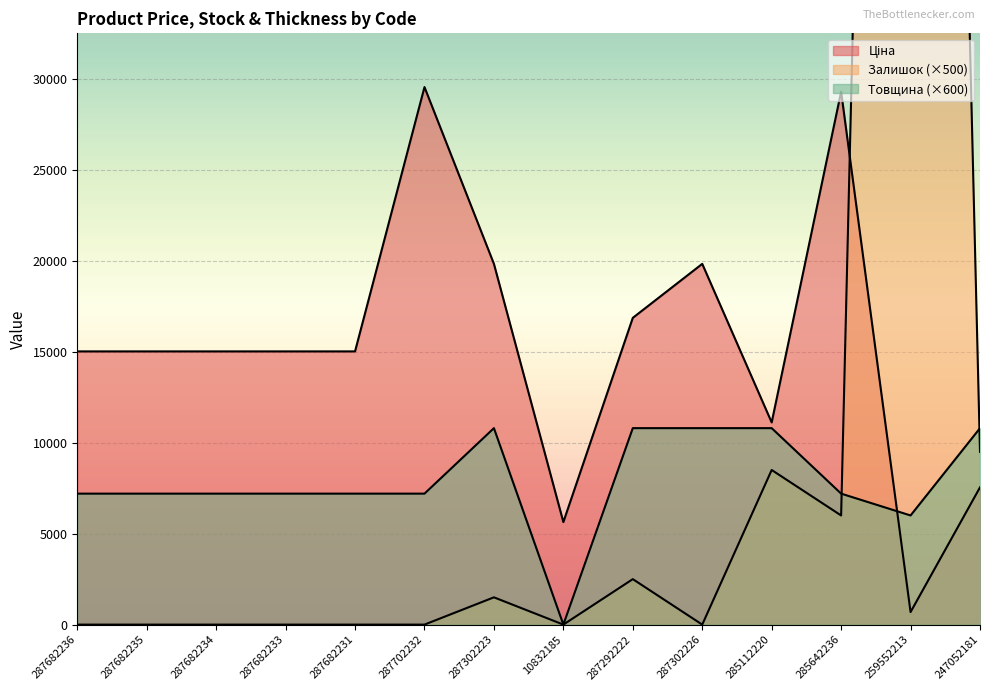

Reading right to left, what are all the values shown in this chart?

Ціна: 7545.9	689.1	29294.9	11113.6	19831.1	16863.2	5636.0	19831.1	29548.9	15019.2	15019.2	15019.2	15019.2	15019.2
Залишок: 9500.0	165000.0	6000.0	8500.0	0.0	2500.0	0.0	1500.0	0.0	0.0	0.0	0.0	0.0	0.0
Товщина: 10800.0	6000.0	7200.0	10800.0	10800.0	10800.0	0.0	10800.0	7200.0	7200.0	7200.0	7200.0	7200.0	7200.0